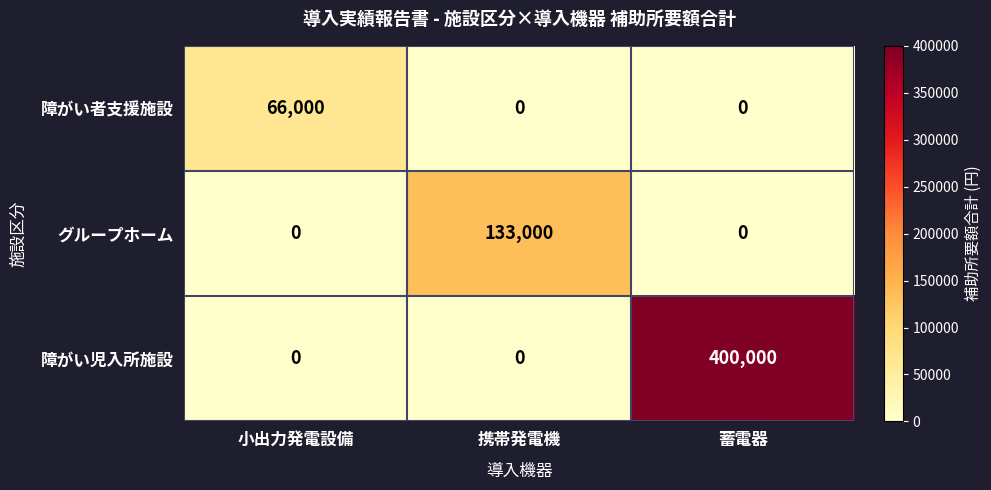

What is the maximum value for 障がい者支援施設?

66000